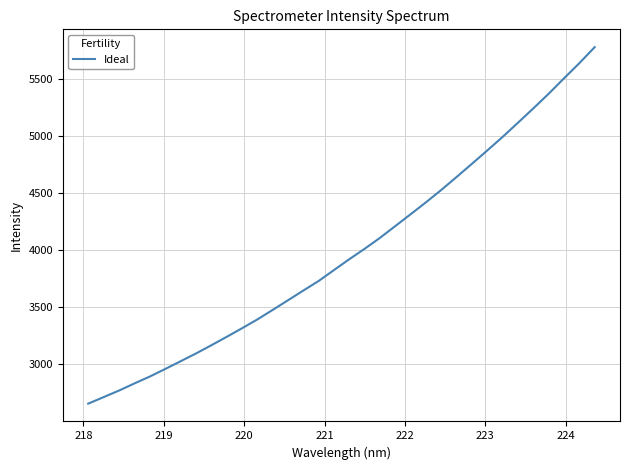

What is the difference between the maximum and minimum values?

3118.0